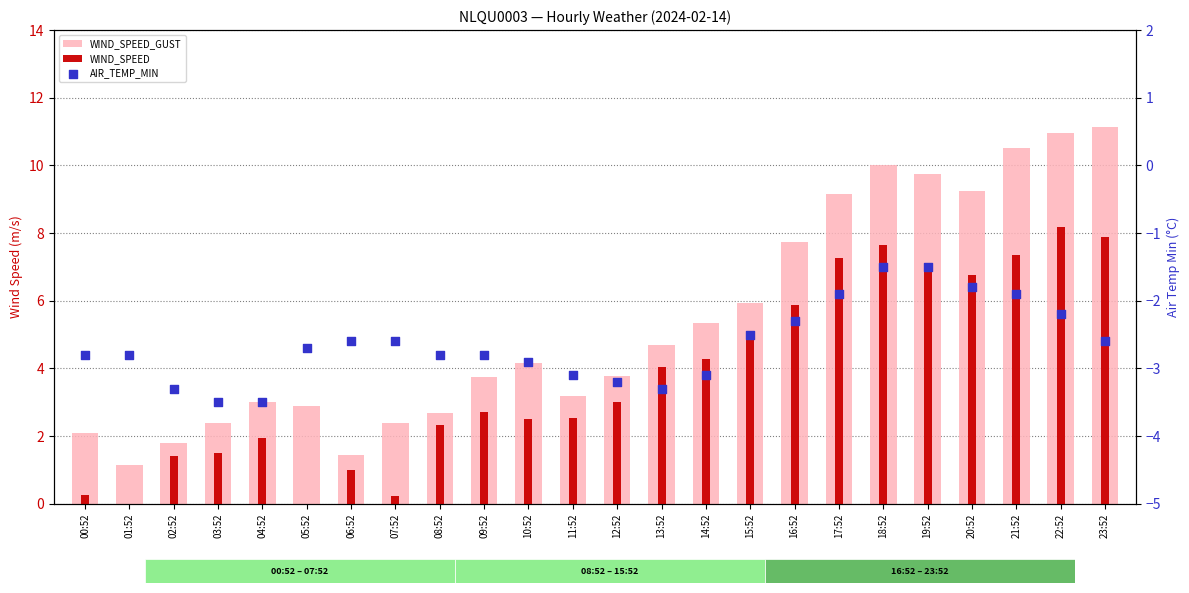

At how many categories does at least one series exceed 5?

10